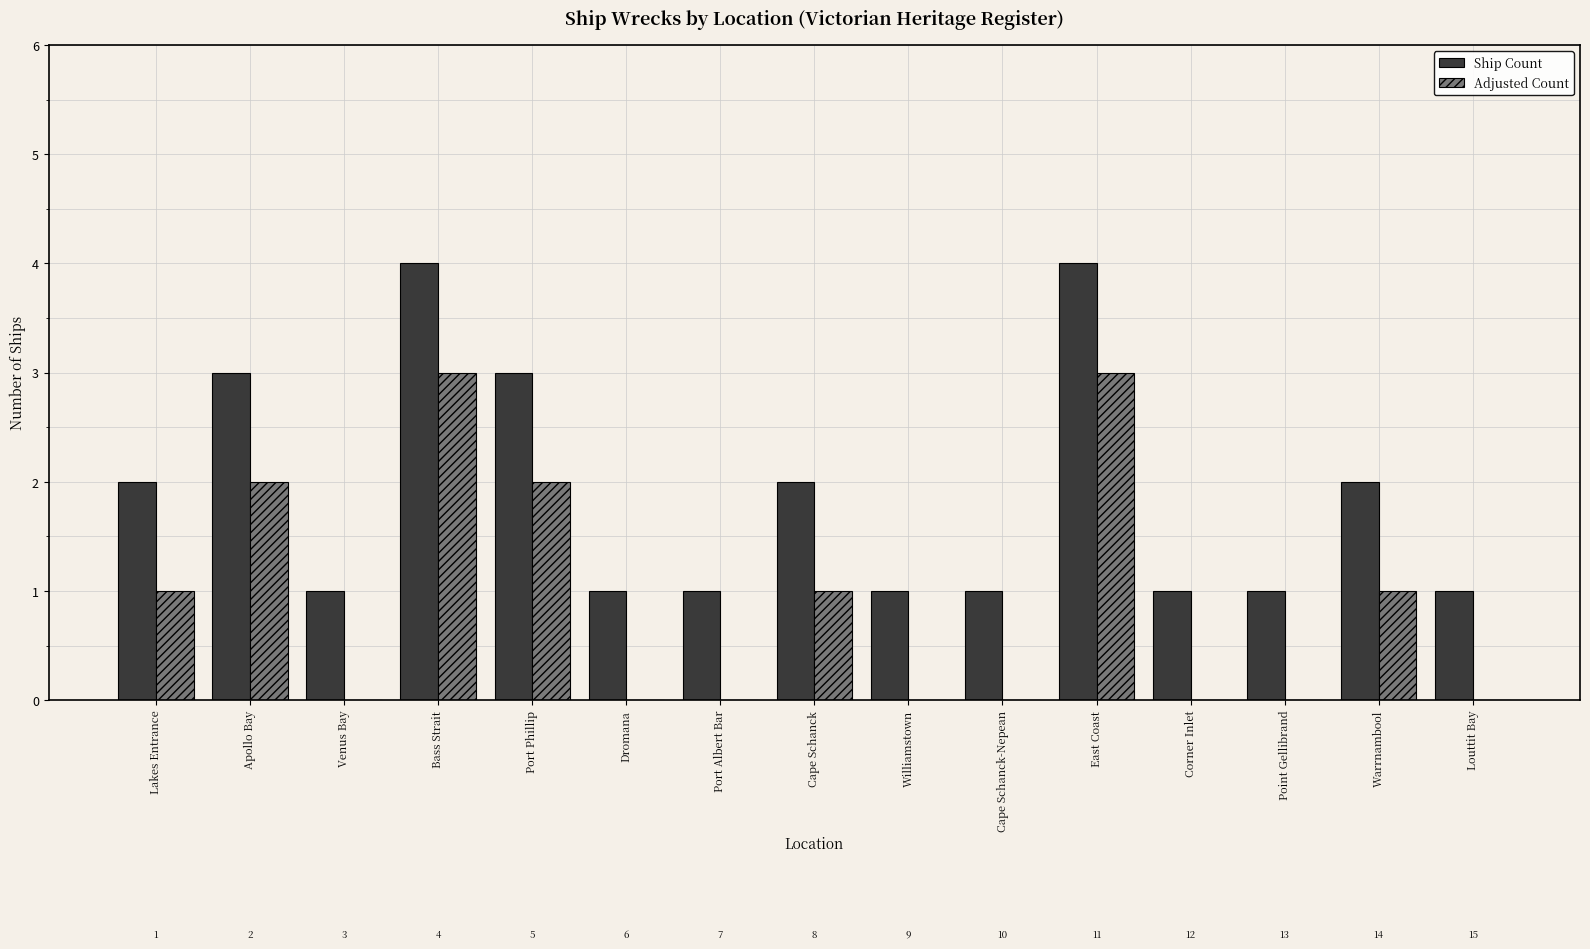

What is the maximum value shown in the chart?

4